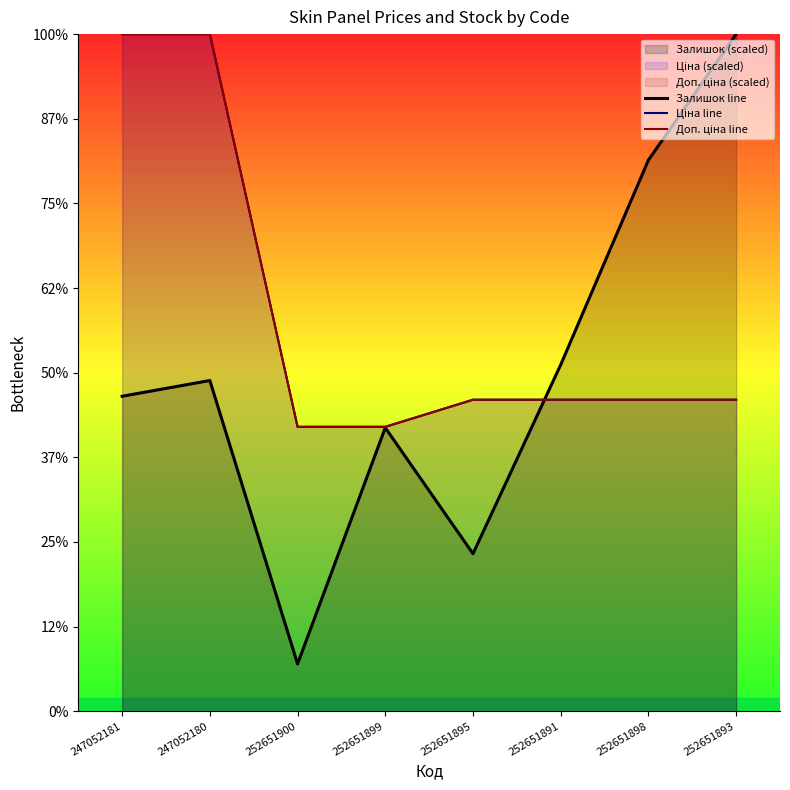

Which series has the largest range (max minus min)?

Залишок line